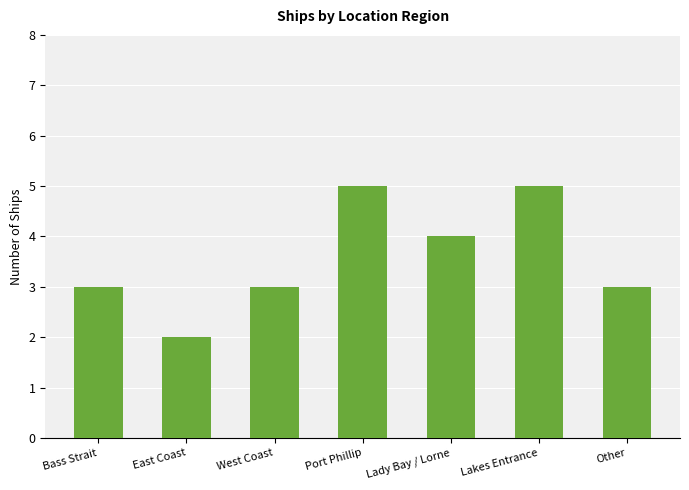

What is the label of the 2nd bar from the right?

Lakes Entrance